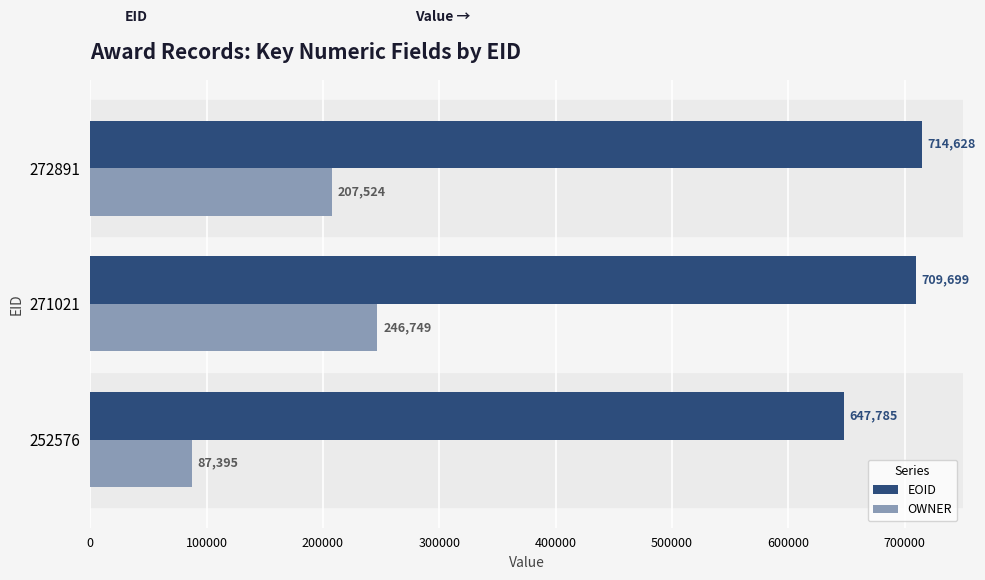

What is the difference between the highest and lowest values at 271021?

462950